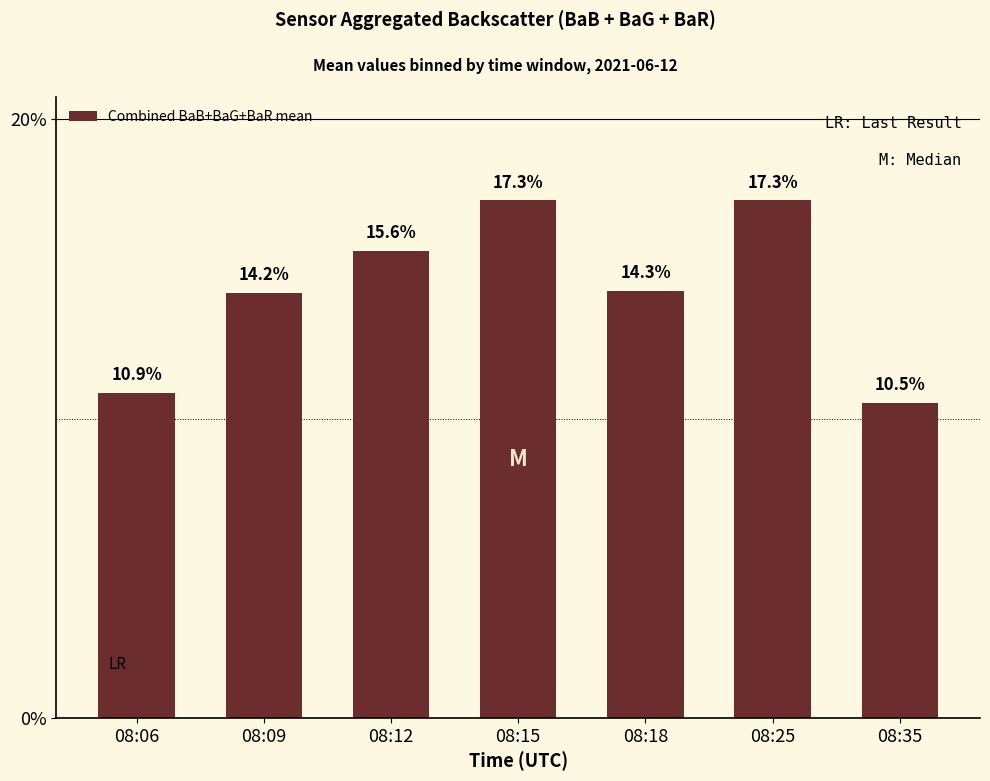

What is the difference between the maximum and minimum values?

6.8